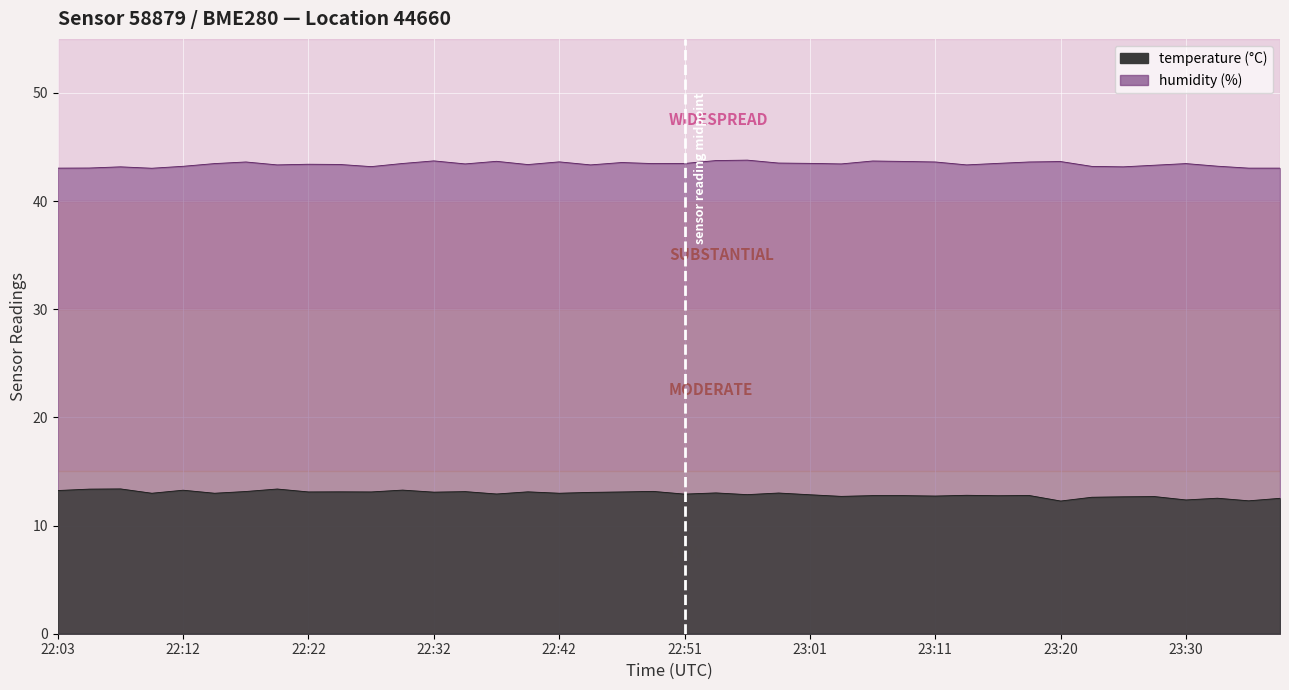

Reading left to right, extract all data points from this chart.

temperature: 22:03=13.2	22:05=13.4	22:08=13.4	22:10=13.0	22:12=13.3	22:15=13.0	22:17=13.2	22:20=13.4	22:22=13.1	22:25=13.1	22:27=13.1	22:29=13.3	22:32=13.1	22:34=13.1	22:37=12.9	22:39=13.1	22:42=13.0	22:44=13.1	22:46=13.1	22:49=13.2	22:51=12.9	22:54=13.0	22:56=12.9	22:59=13.0	23:01=12.8	23:03=12.7	23:06=12.8	23:08=12.8	23:11=12.7	23:13=12.8	23:16=12.8	23:18=12.8	23:20=12.3	23:23=12.6	23:25=12.7	23:28=12.7	23:30=12.4	23:33=12.5	23:35=12.3	23:37=12.5
humidity: 22:03=43.0	22:05=43.1	22:08=43.2	22:10=43.0	22:12=43.2	22:15=43.5	22:17=43.6	22:20=43.4	22:22=43.4	22:25=43.4	22:27=43.2	22:29=43.5	22:32=43.7	22:34=43.4	22:37=43.7	22:39=43.4	22:42=43.6	22:44=43.4	22:46=43.6	22:49=43.5	22:51=43.5	22:54=43.8	22:56=43.8	22:59=43.5	23:01=43.5	23:03=43.4	23:06=43.7	23:08=43.7	23:11=43.6	23:13=43.4	23:16=43.5	23:18=43.6	23:20=43.7	23:23=43.2	23:25=43.2	23:28=43.3	23:30=43.5	23:33=43.2	23:35=43.0	23:37=43.0